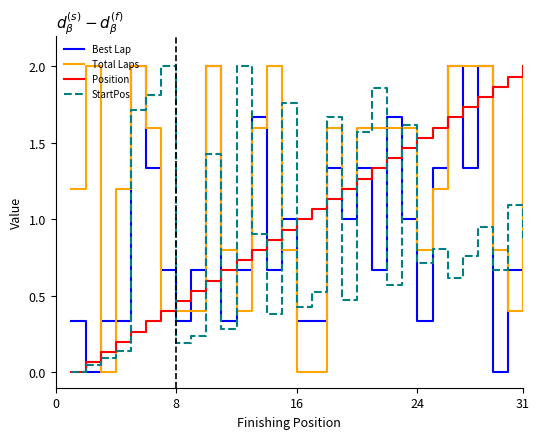

What is the maximum value for Best Lap?

2.0